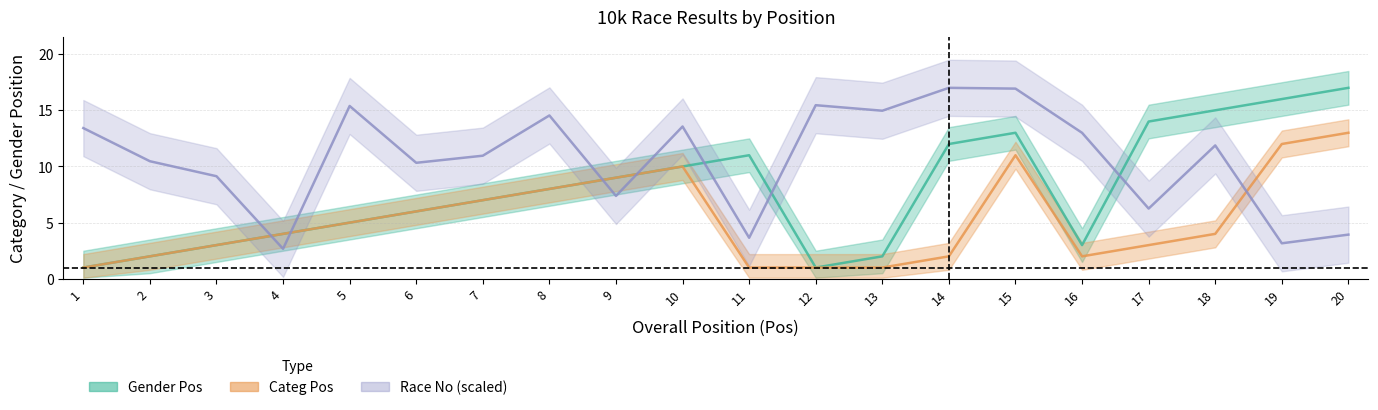

What are all the series names shown in the legend?

Gender Pos, Categ Pos, Race No